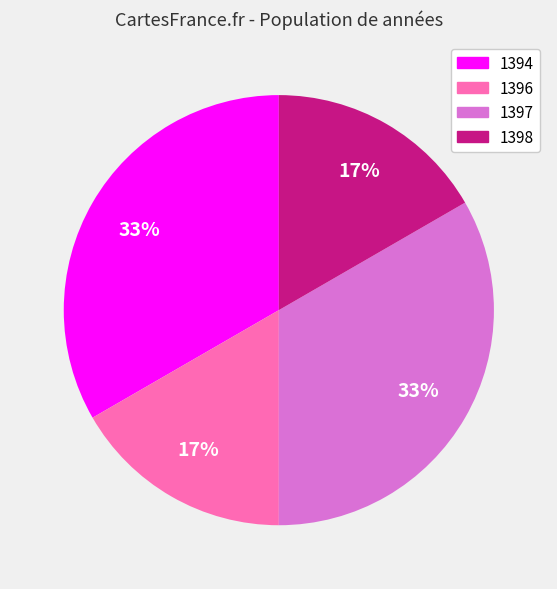

Is there a majority slice in this chart?

No